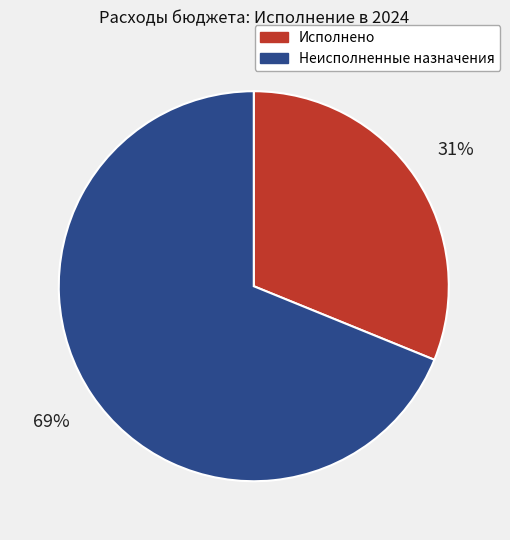

What percentage is the Неисполненные назначения slice, to the nearest percent?

69%